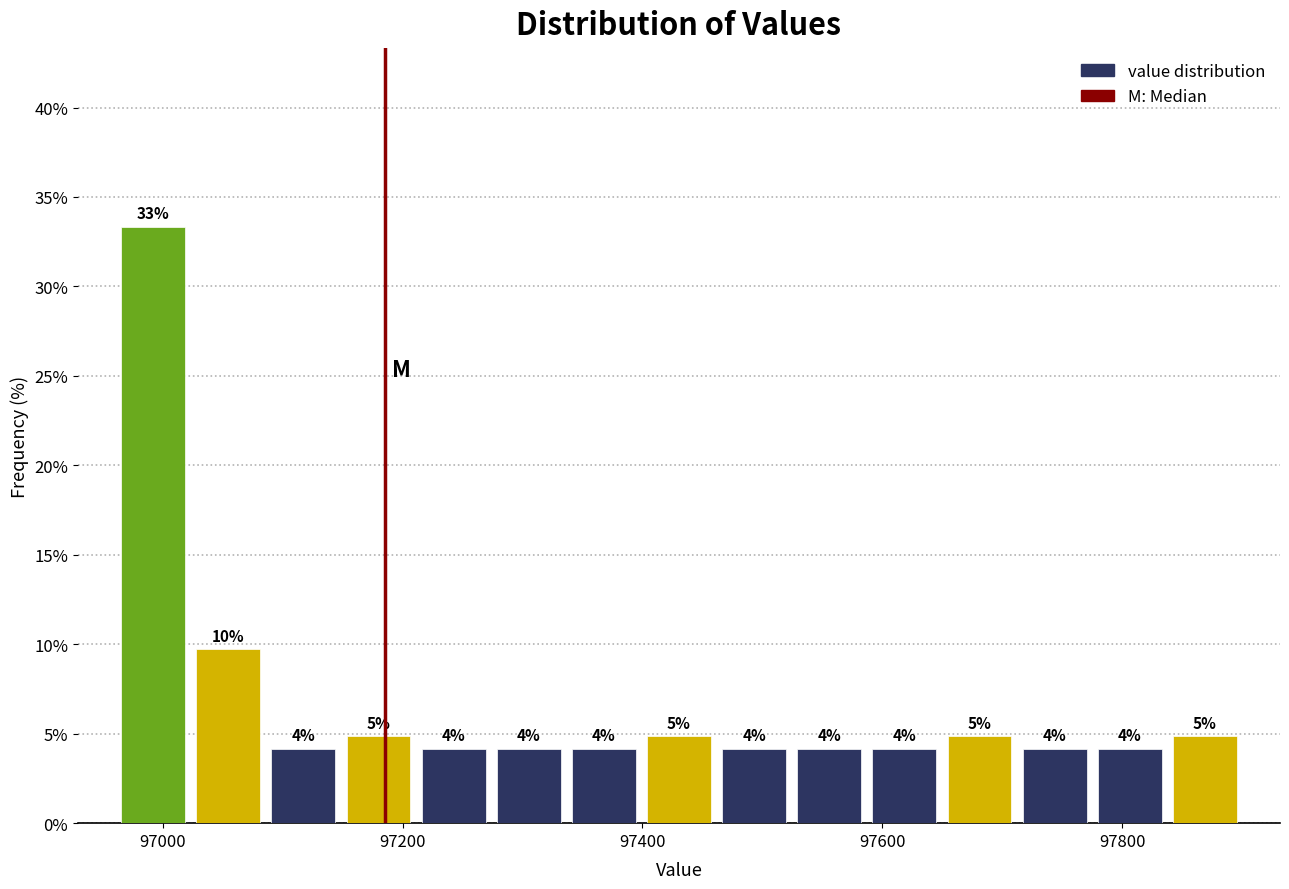

Read against the x-axis, roughly where is the centre of the tallest bar?

97000